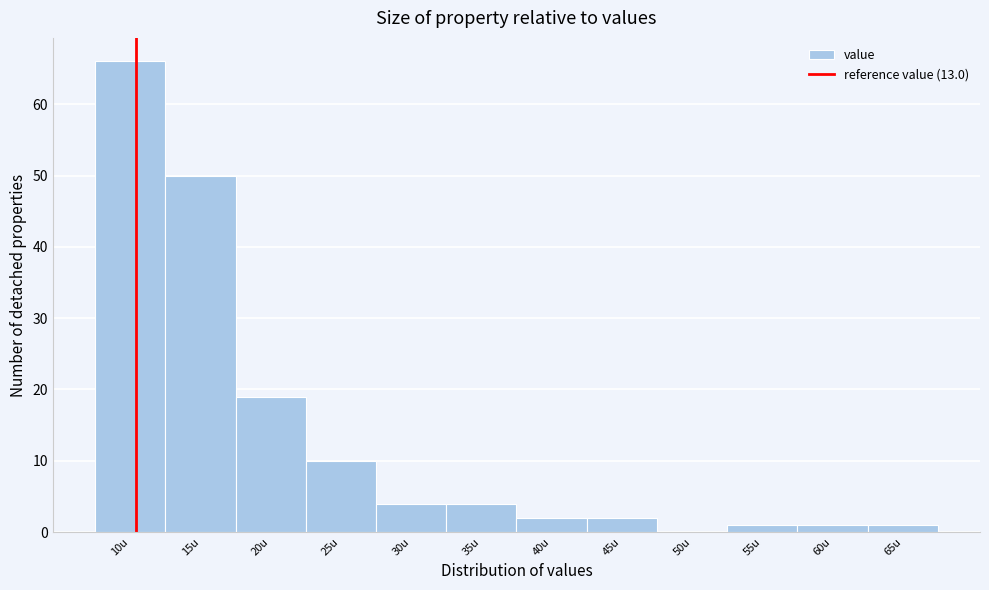

Reading left to right, list all the values displayed in this chart.

10u=66	15u=50	20u=19	25u=10	30u=4	35u=4	40u=2	45u=2	50u=0	55u=1	60u=1	65u=1